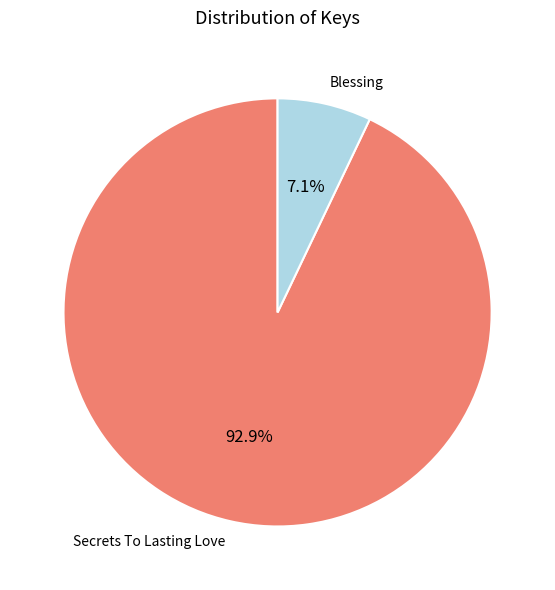

Is it true that Blessing is 7% of the pie?

True